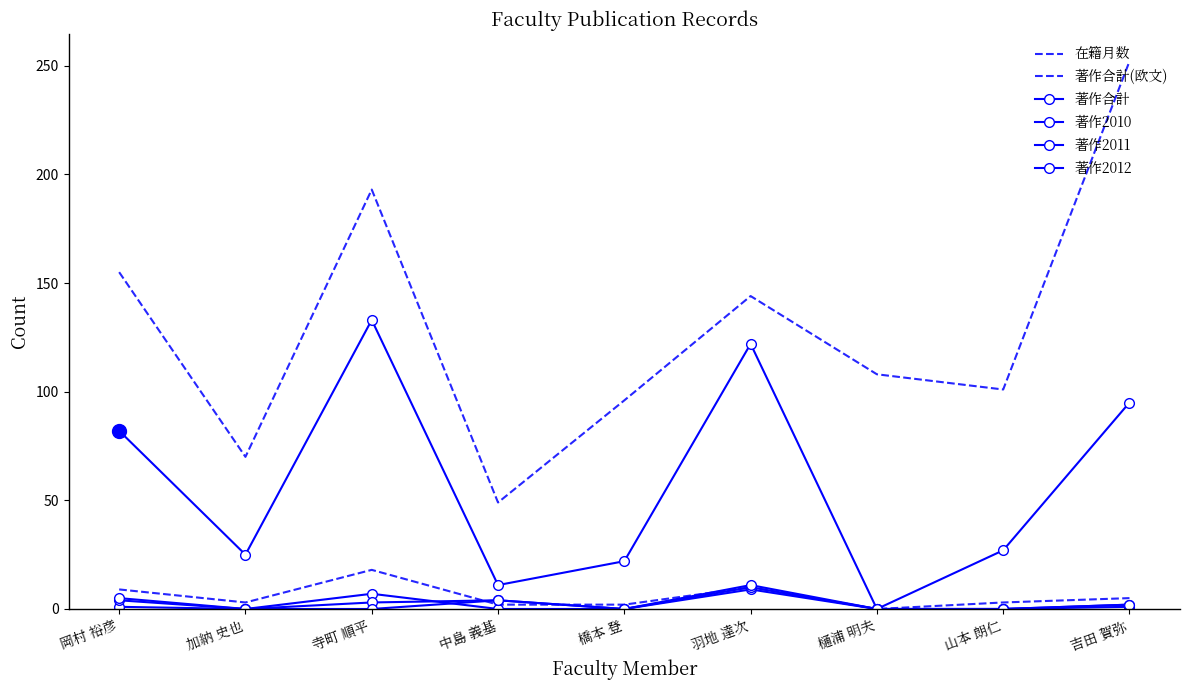

Reading left to right, transcribe all the data shown in this chart.

在籍月数: 岡村 裕彦=155	加納 史也=70	寺町 順平=193	中島 義基=49	橋本 登=96	羽地 達次=144	樋浦 明夫=108	山本 朗仁=101	吉田 賀弥=252
著作合計(欧文): 岡村 裕彦=9	加納 史也=3	寺町 順平=18	中島 義基=2	橋本 登=2	羽地 達次=10	樋浦 明夫=0	山本 朗仁=3	吉田 賀弥=5
著作合計: 岡村 裕彦=82	加納 史也=25	寺町 順平=133	中島 義基=11	橋本 登=22	羽地 達次=122	樋浦 明夫=0	山本 朗仁=27	吉田 賀弥=95
著作2010: 岡村 裕彦=1	加納 史也=0	寺町 順平=7	中島 義基=0	橋本 登=0	羽地 達次=9	樋浦 明夫=0	山本 朗仁=0	吉田 賀弥=1
著作2011: 岡村 裕彦=4	加納 史也=0	寺町 順平=3	中島 義基=4	橋本 登=0	羽地 達次=10	樋浦 明夫=0	山本 朗仁=0	吉田 賀弥=2
著作2012: 岡村 裕彦=5	加納 史也=0	寺町 順平=0	中島 義基=4	橋本 登=0	羽地 達次=11	樋浦 明夫=0	山本 朗仁=0	吉田 賀弥=2